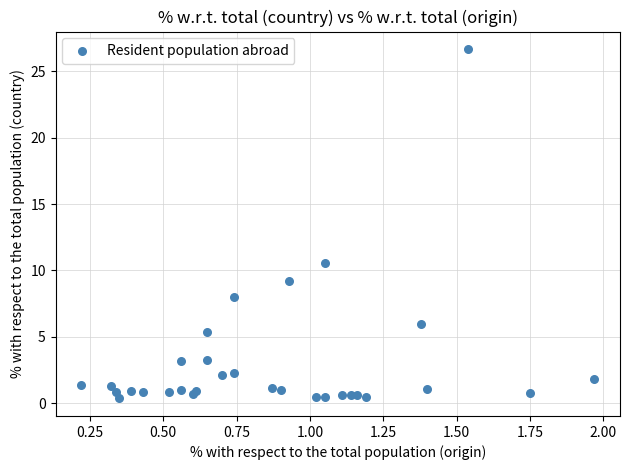

What Y value in the scatter plot is closest to 13?

10.6